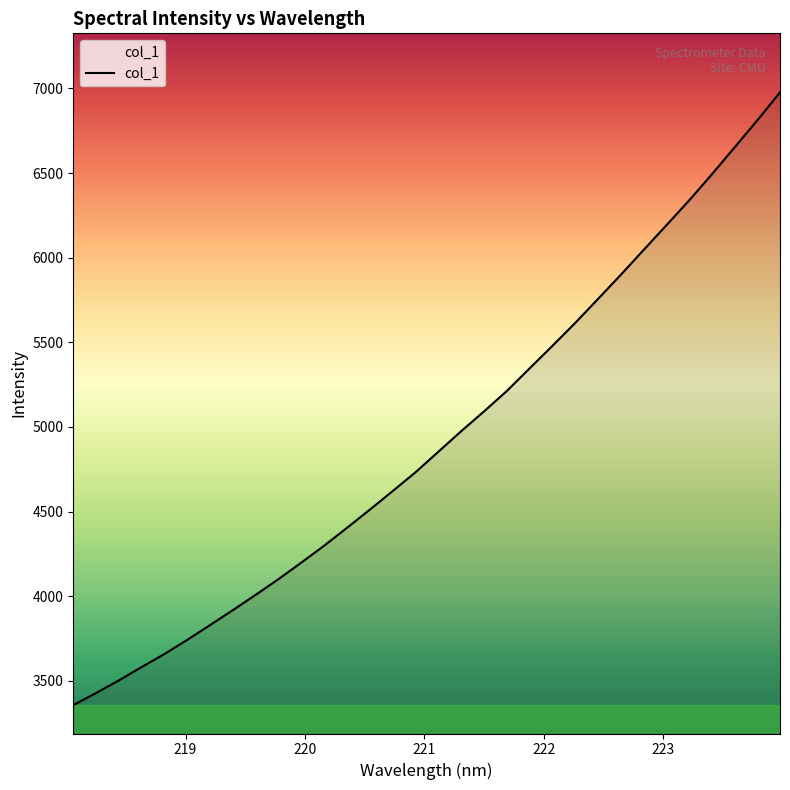

What is the difference between the maximum and minimum values?

3619.6